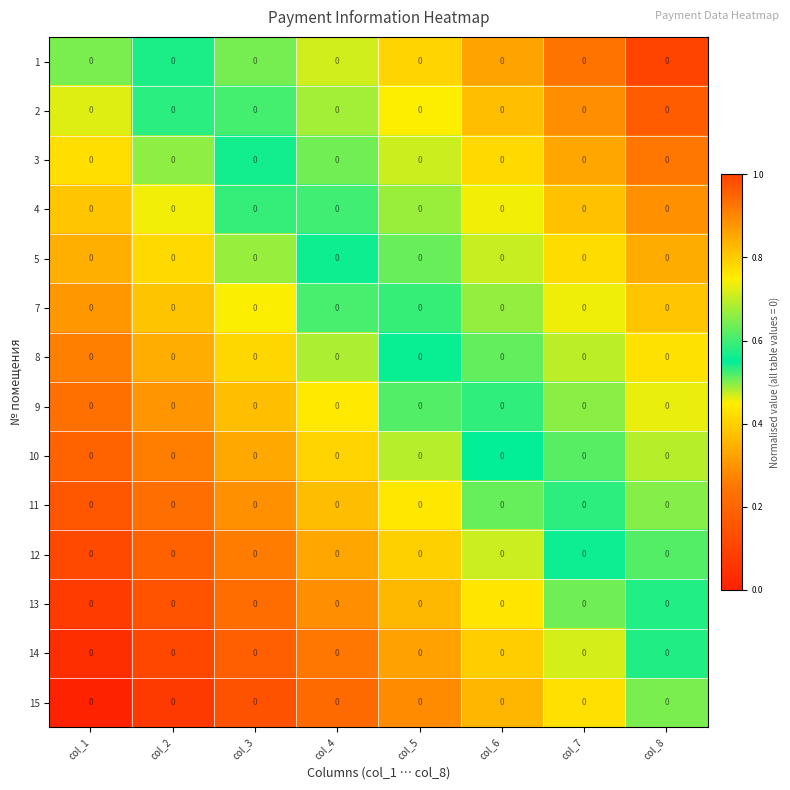

How many categories are shown in the chart?

8